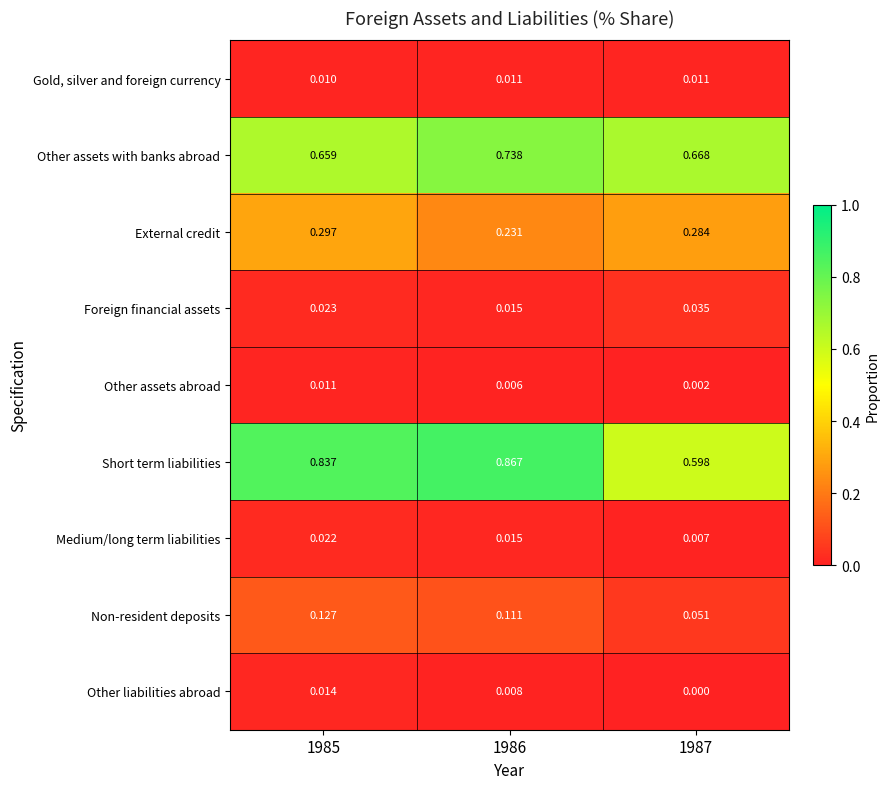

How many categories are shown in the chart?

3